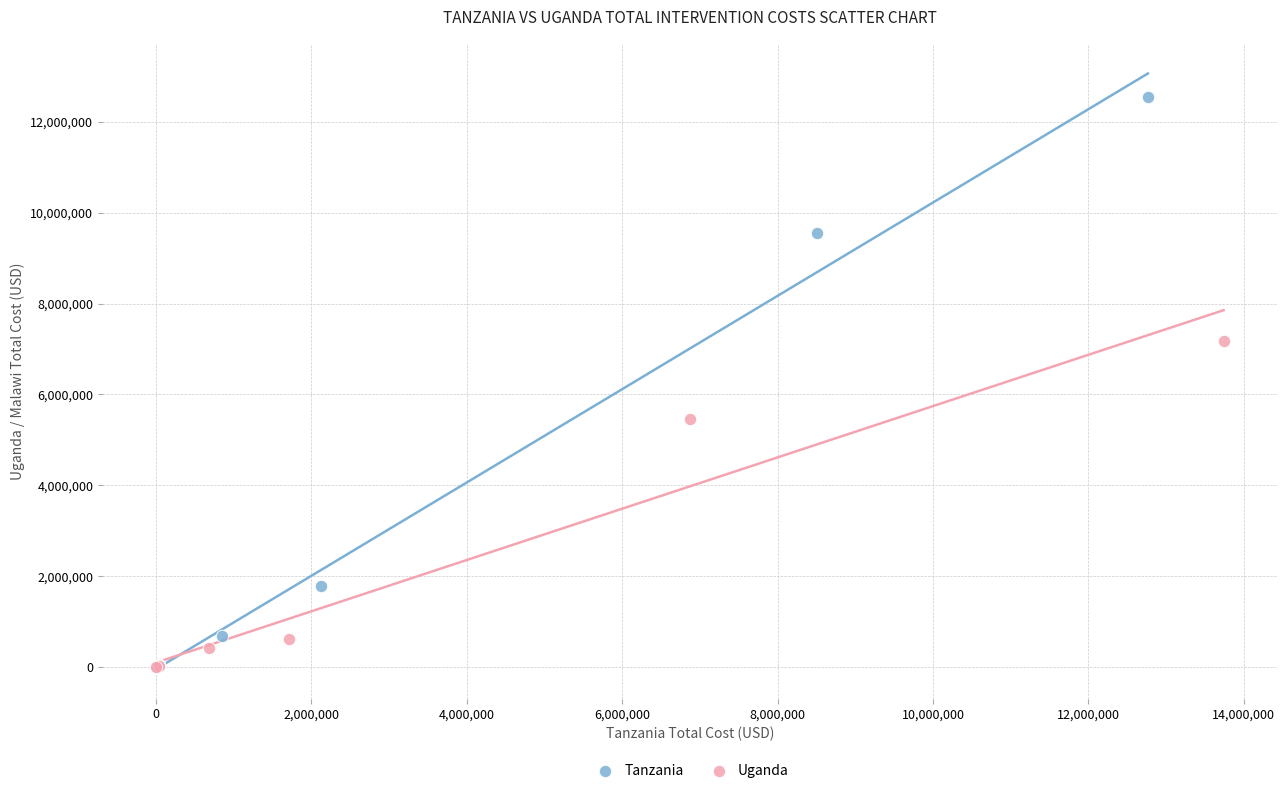

Which series reaches the maximum Y coordinate?

Tanzania